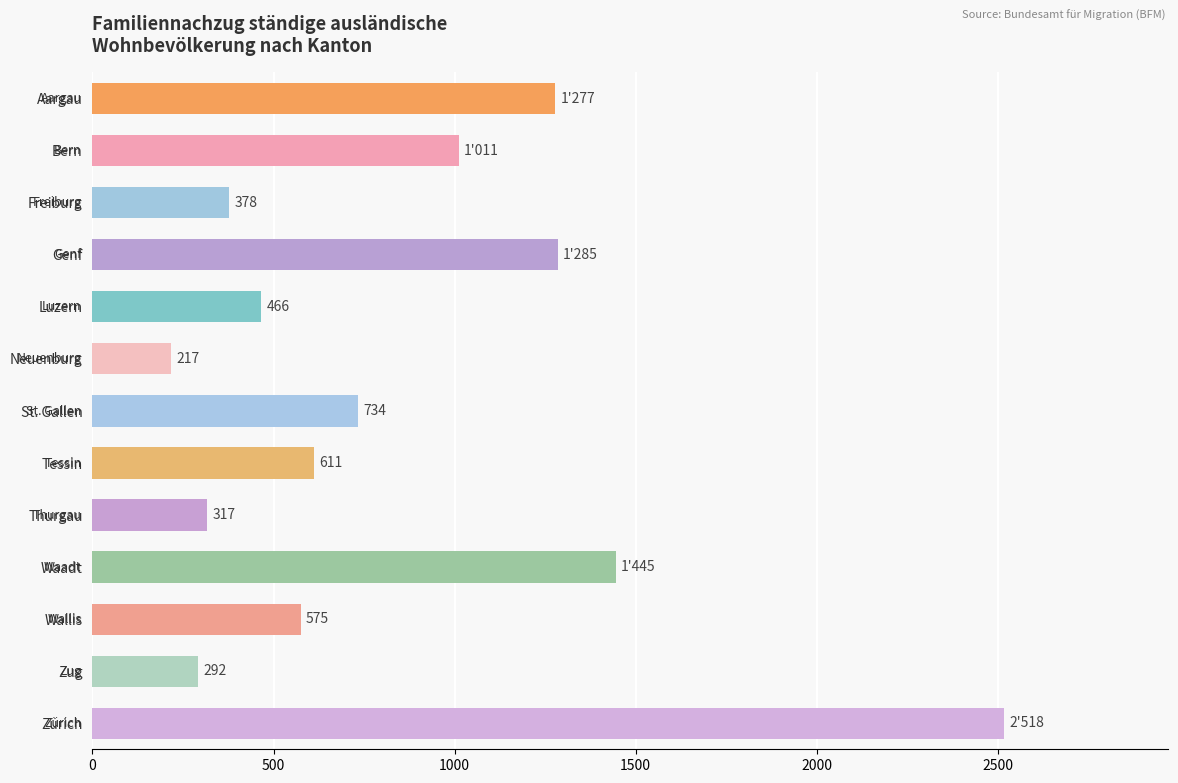

What is the label of the 8th bar from the bottom?

Neuenburg